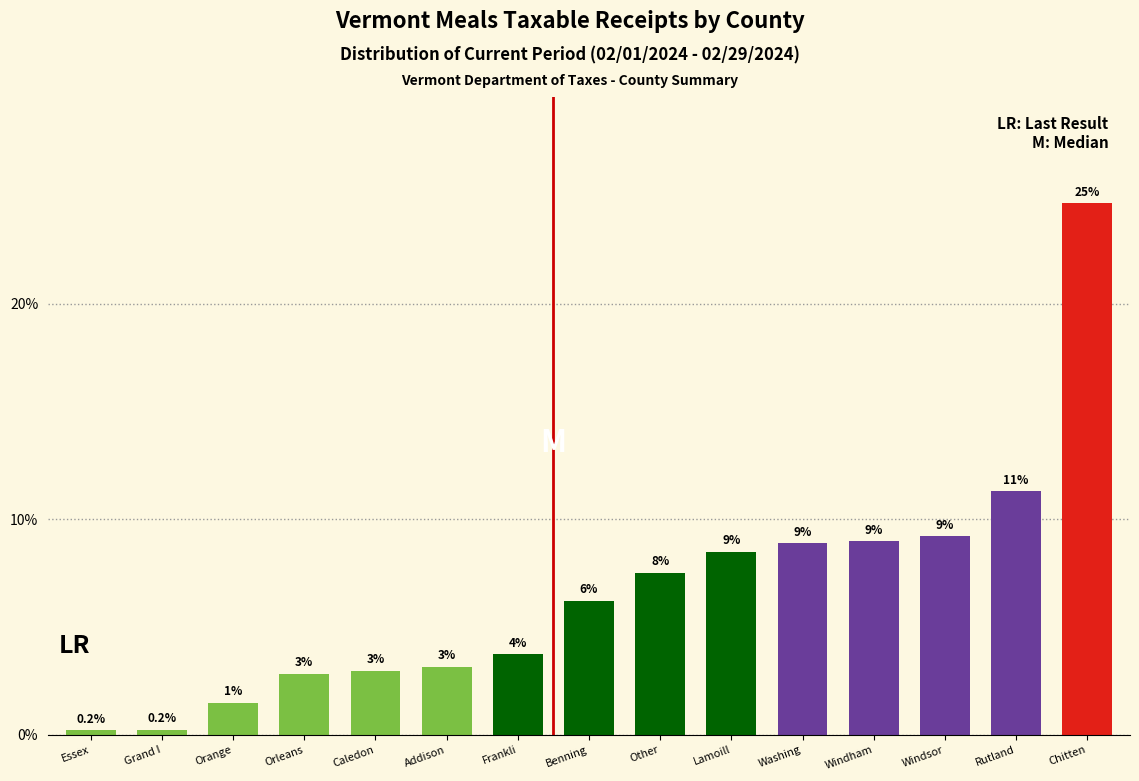

Are the bars horizontal?

No